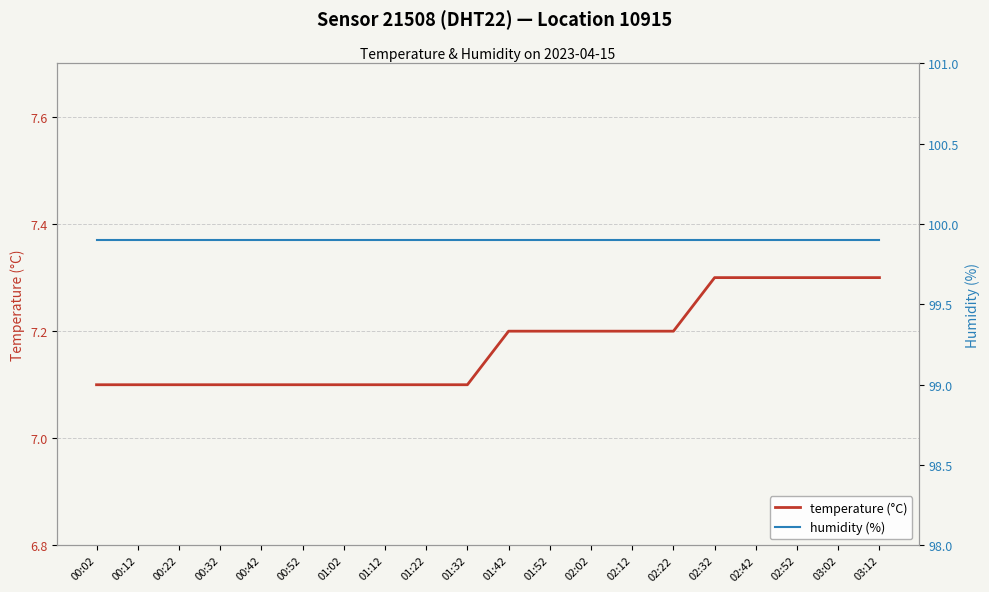

At 01:22, list the series in order from smallest to largest.

temperature (°C), humidity (%)